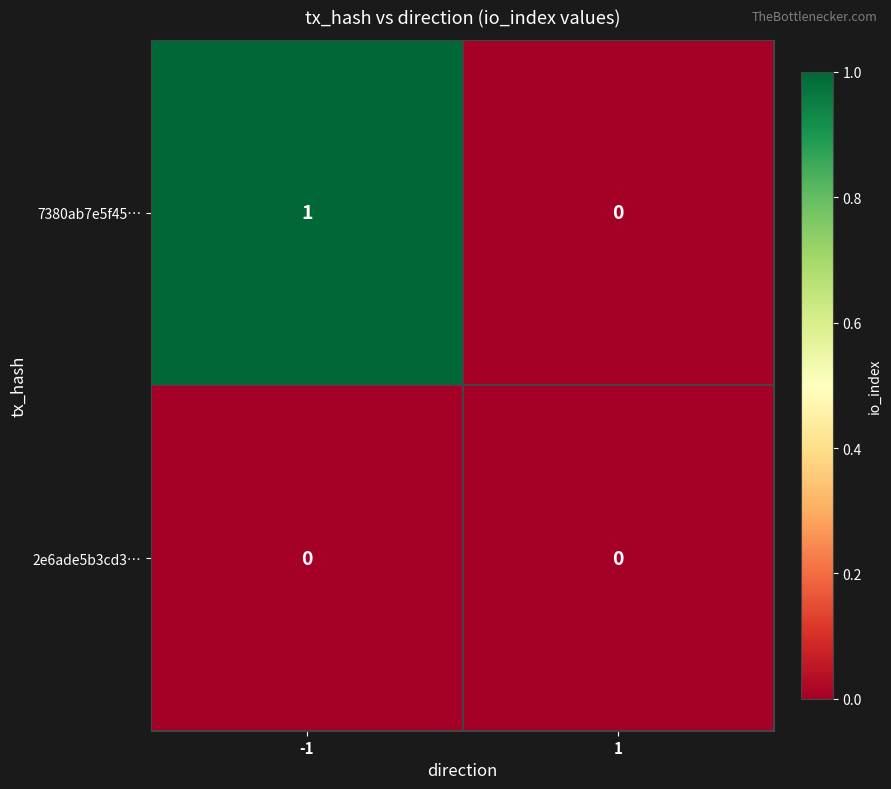

At which category is the sum across all series the highest?

-1